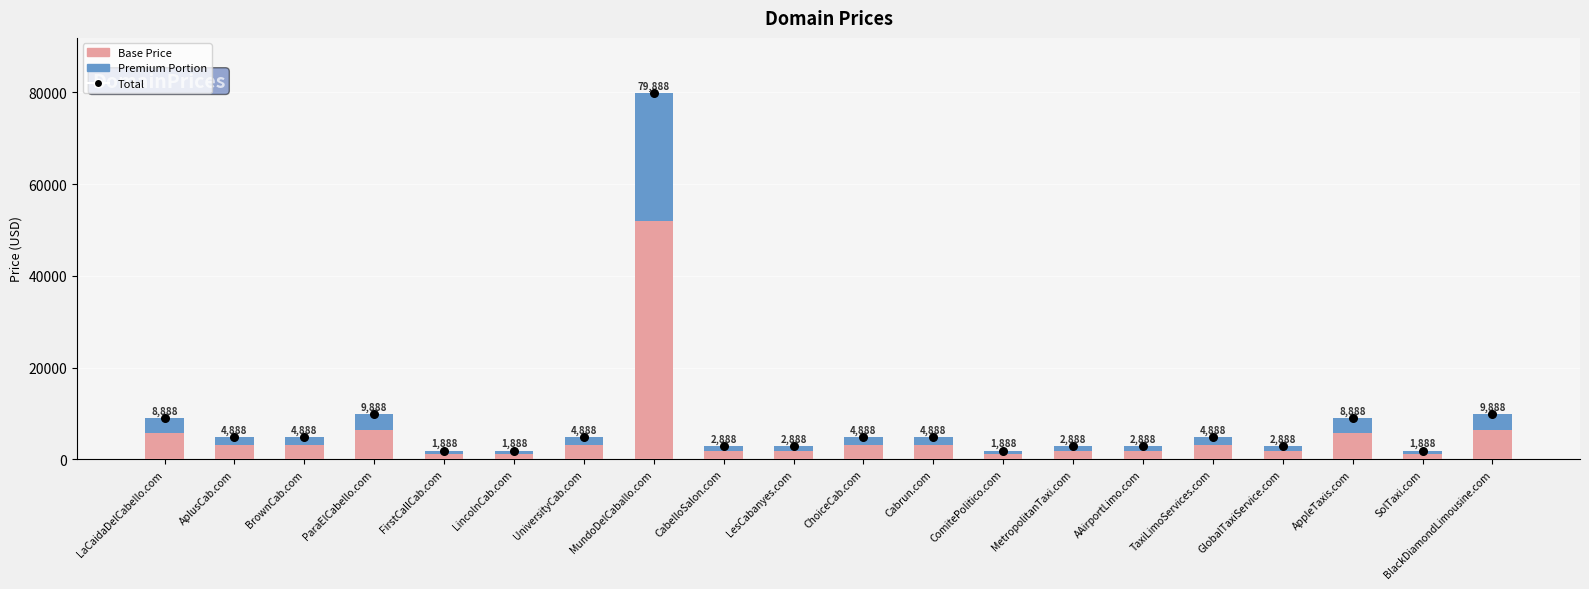

At which category is the sum across all series the highest?

MundoDelCaballo.com